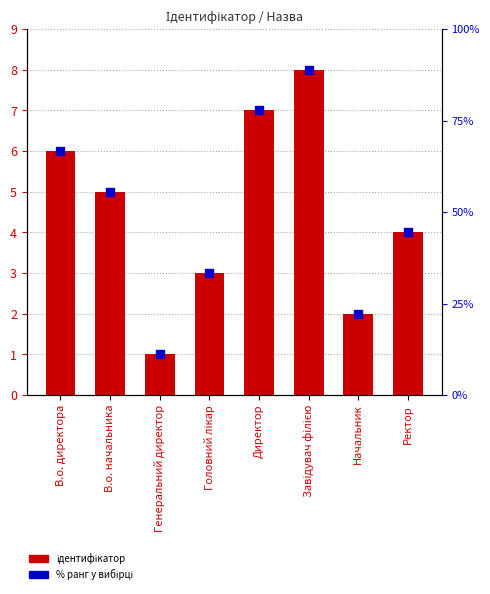

At which category is the sum across all series the highest?

Завідувач філією